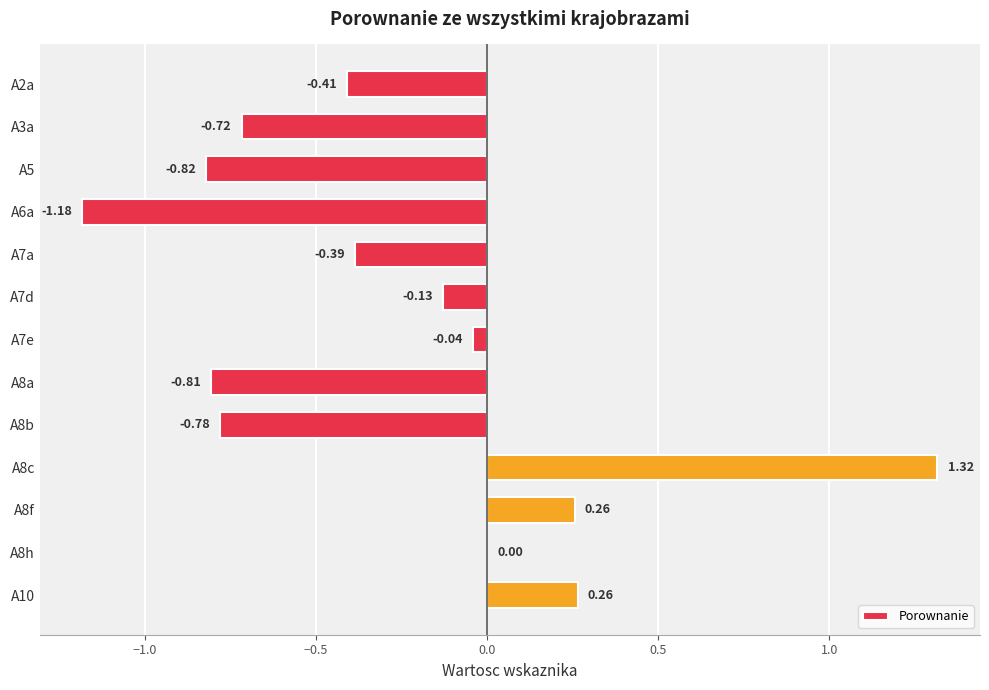

How many values are above zero?

4